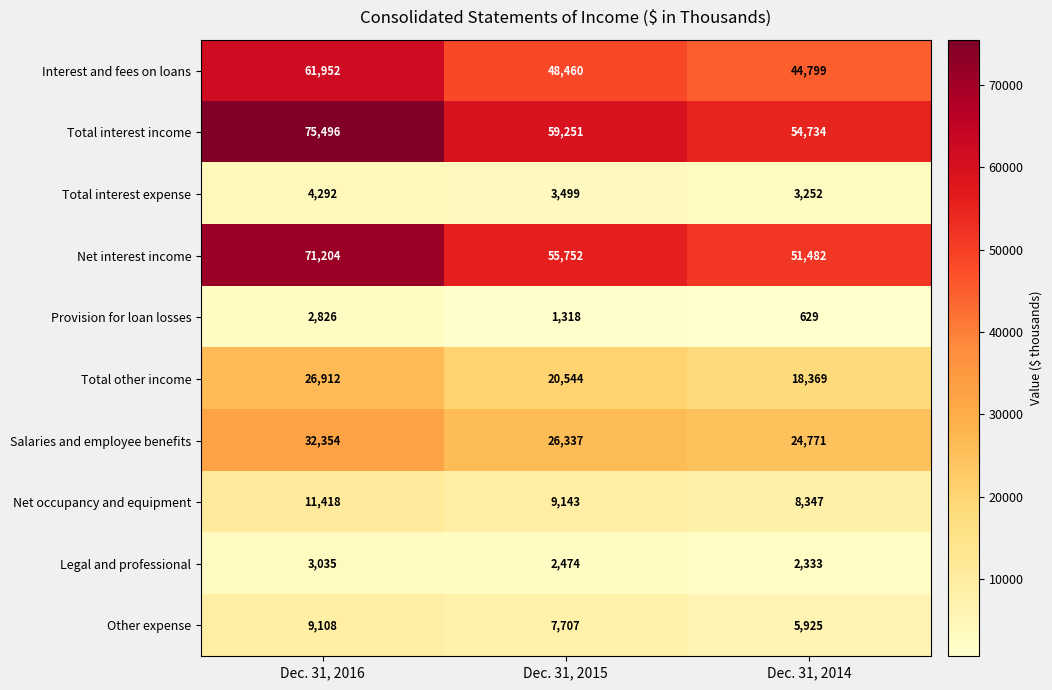

Which category has the highest value in the Provision for loan losses series?

Dec. 31, 2016